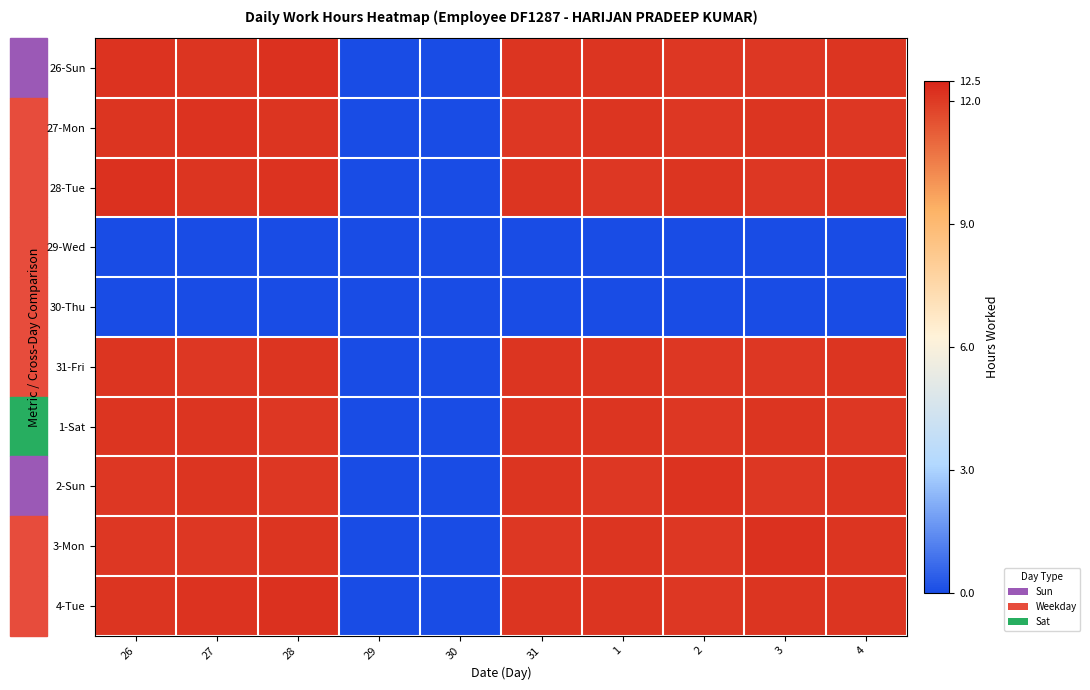

Between 28 and 29, which series saw the biggest shift?

26-Sun